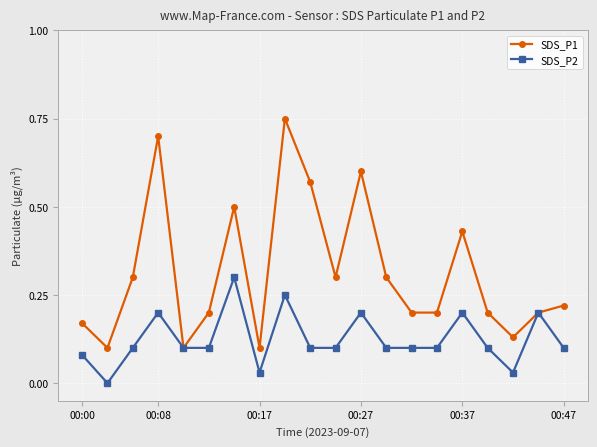

What is the value of the SDS_P2 point at the 7th from the left?

0.3